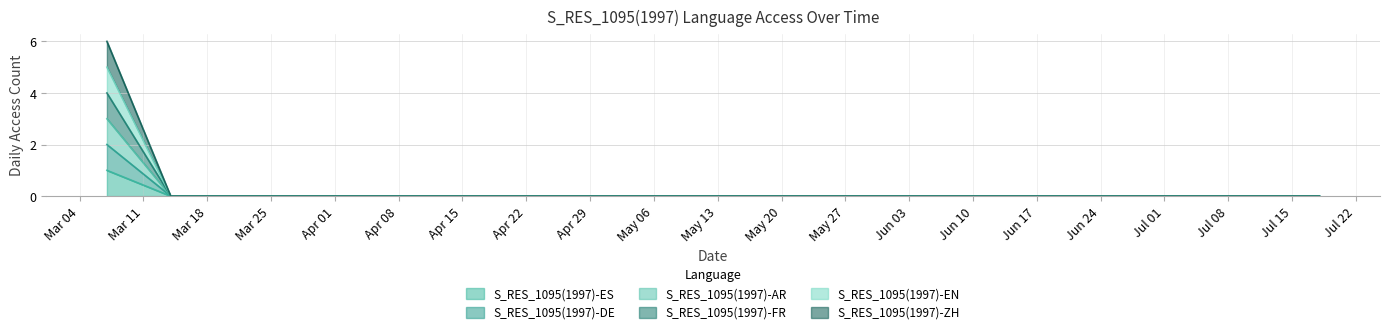

At which category is the sum across all series the highest?

2019-03-07